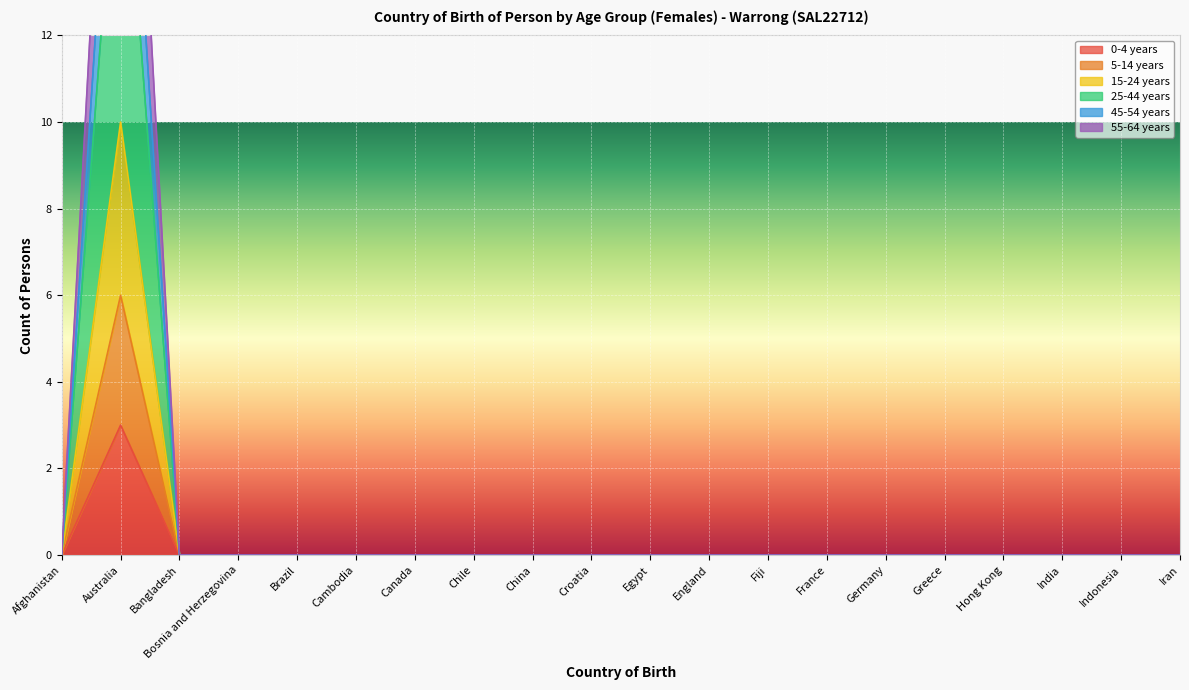

What is the difference between the maximum and minimum values in the 55-64 years series?

25